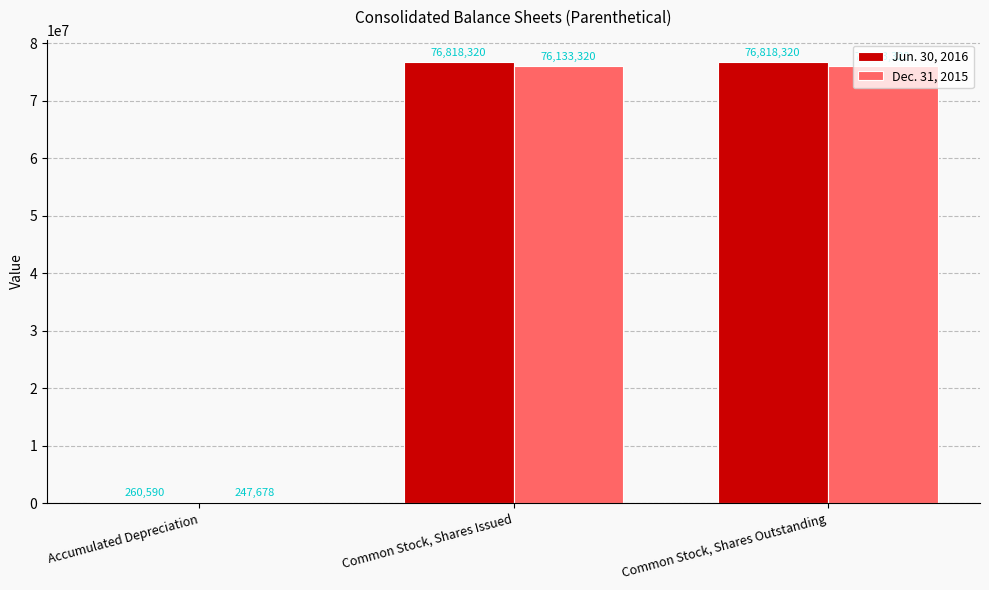

How many values in the Dec. 31, 2015 series are below 76133320?

1